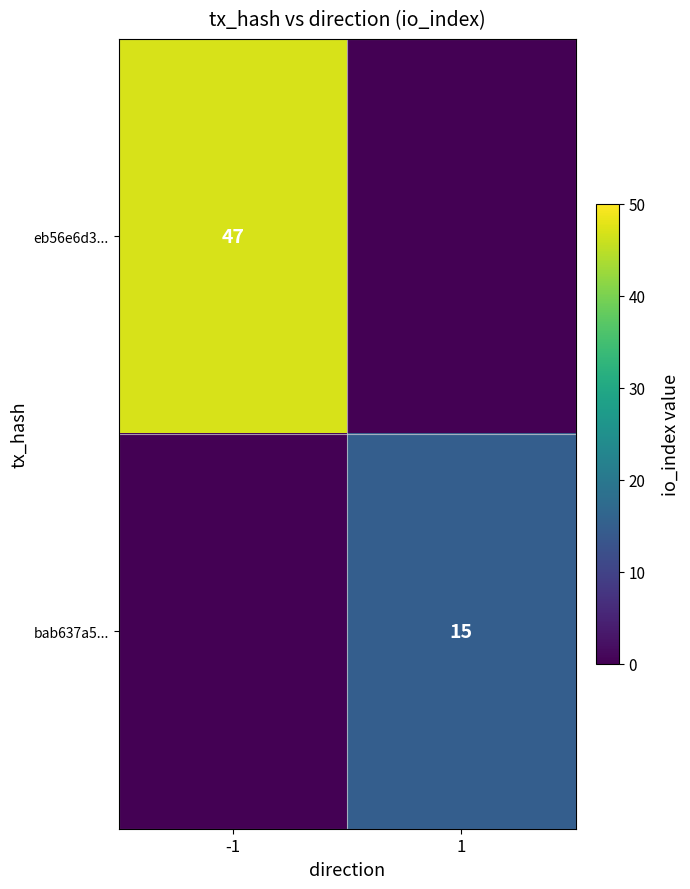

The bab637a5... series shows 21 at 1. True or false?

False